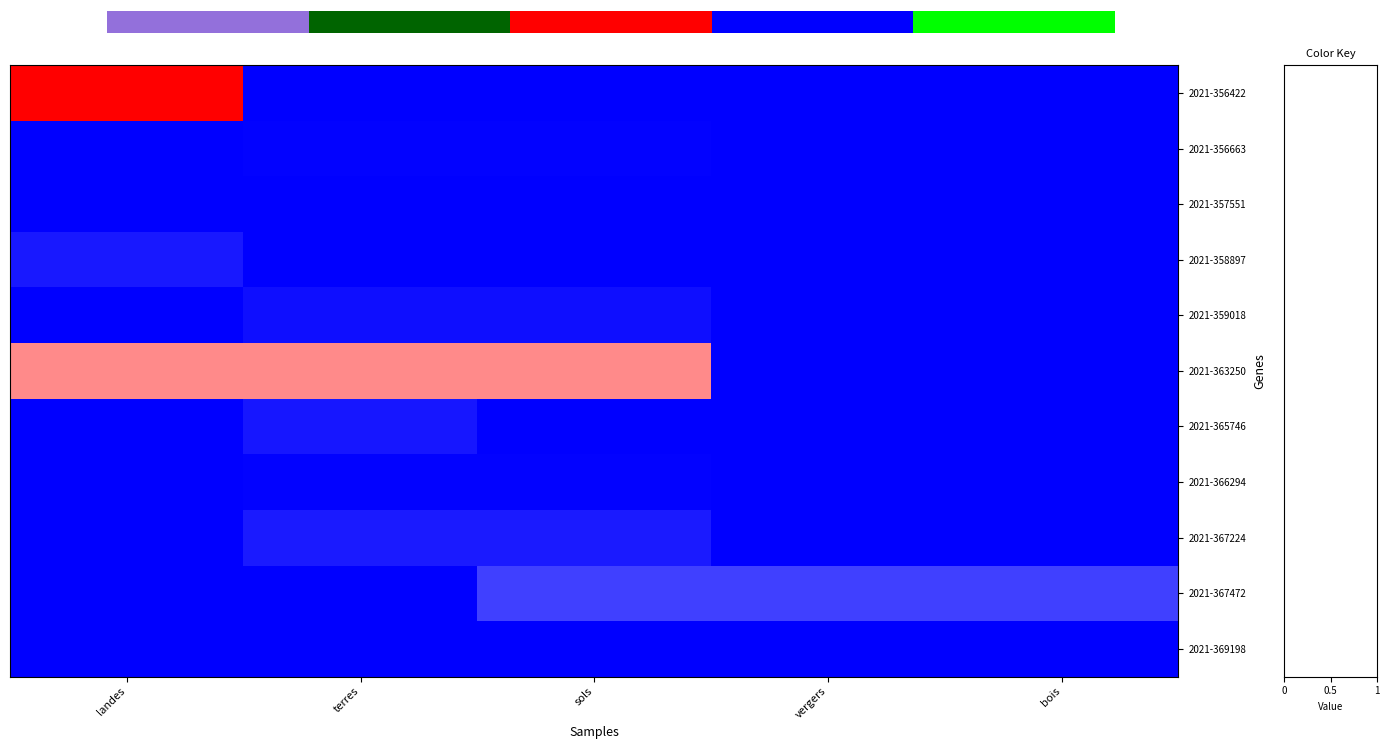

What is the greatest value displayed?

1.0